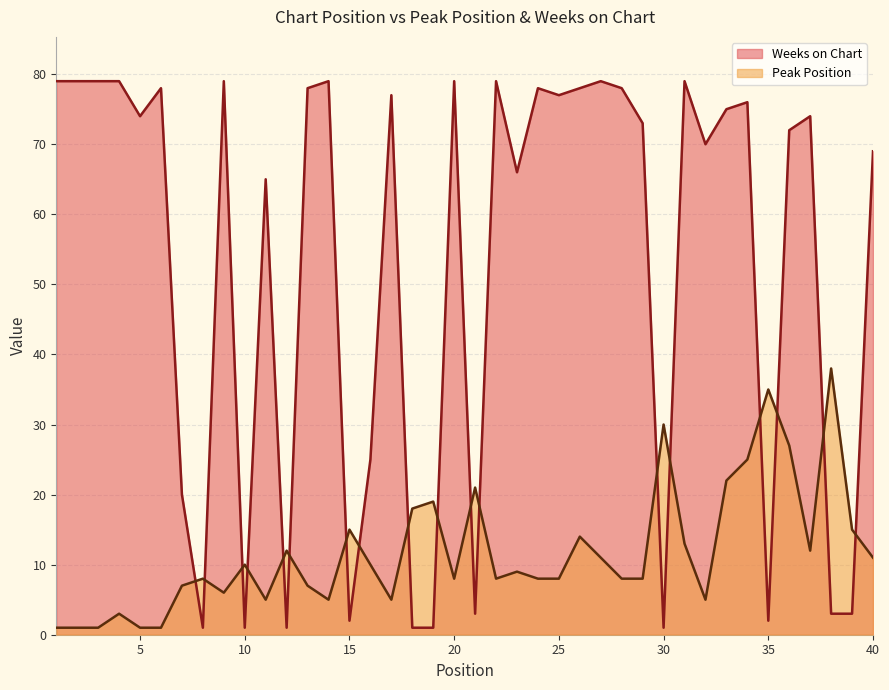

Rank the series by their maximum value, from lowest to highest.

Peak Position, Weeks on Chart